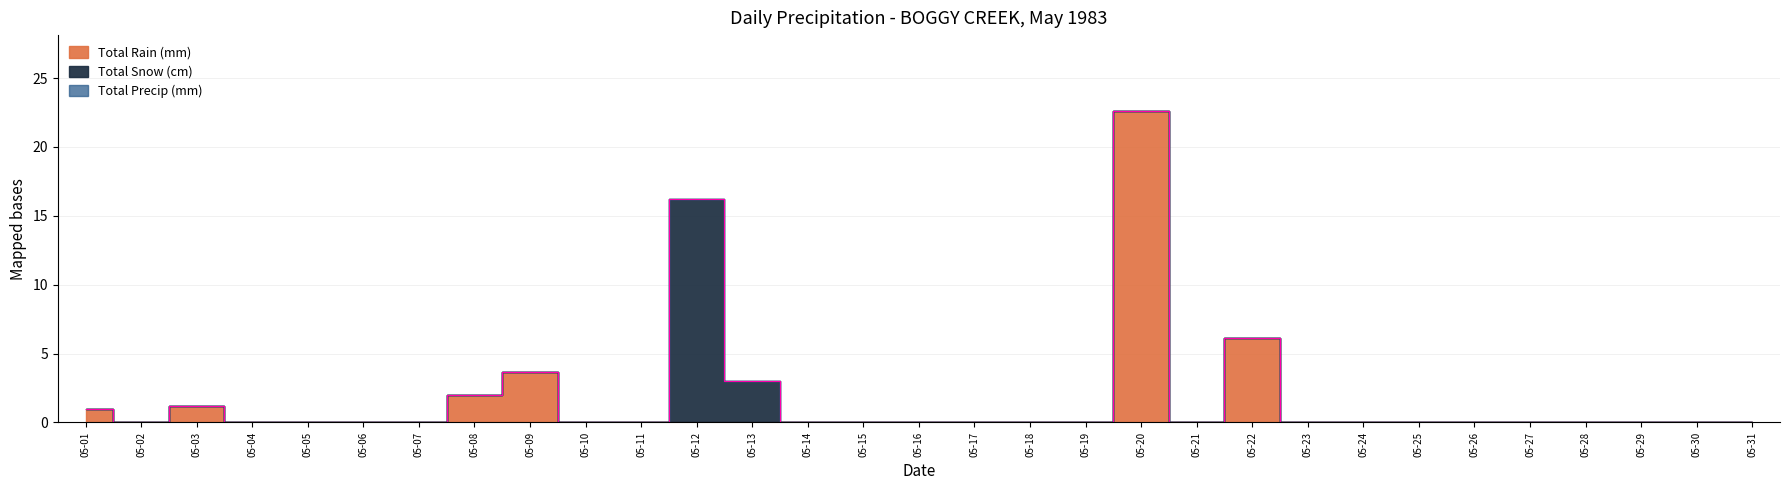

List the series in order of their peak value, lowest first.

Total Snow (cm), Total Precip (mm), Total Rain (mm)